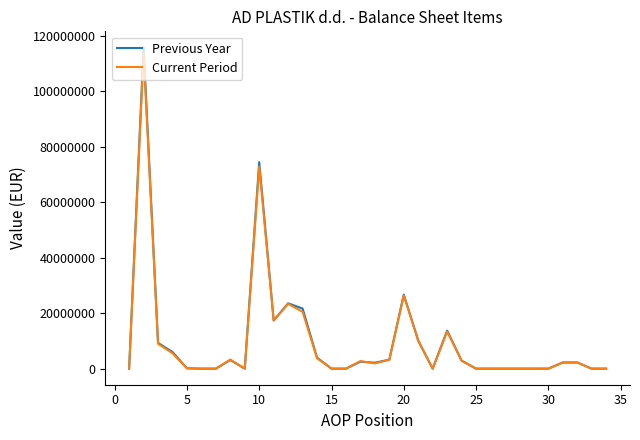

What is the greatest value displayed?

115790001